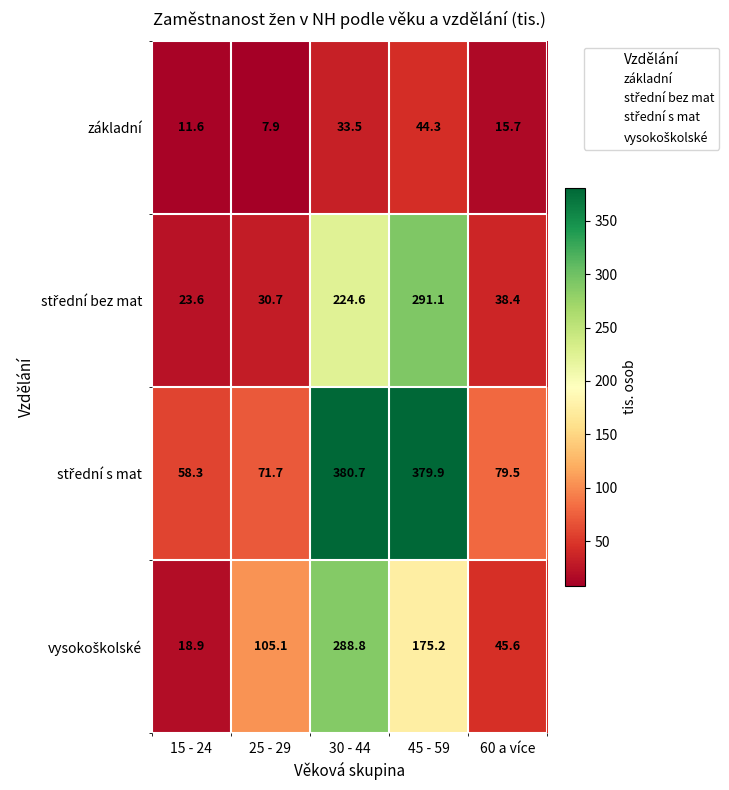

What is the difference between the second highest and minimum values in the základní series?

25.6